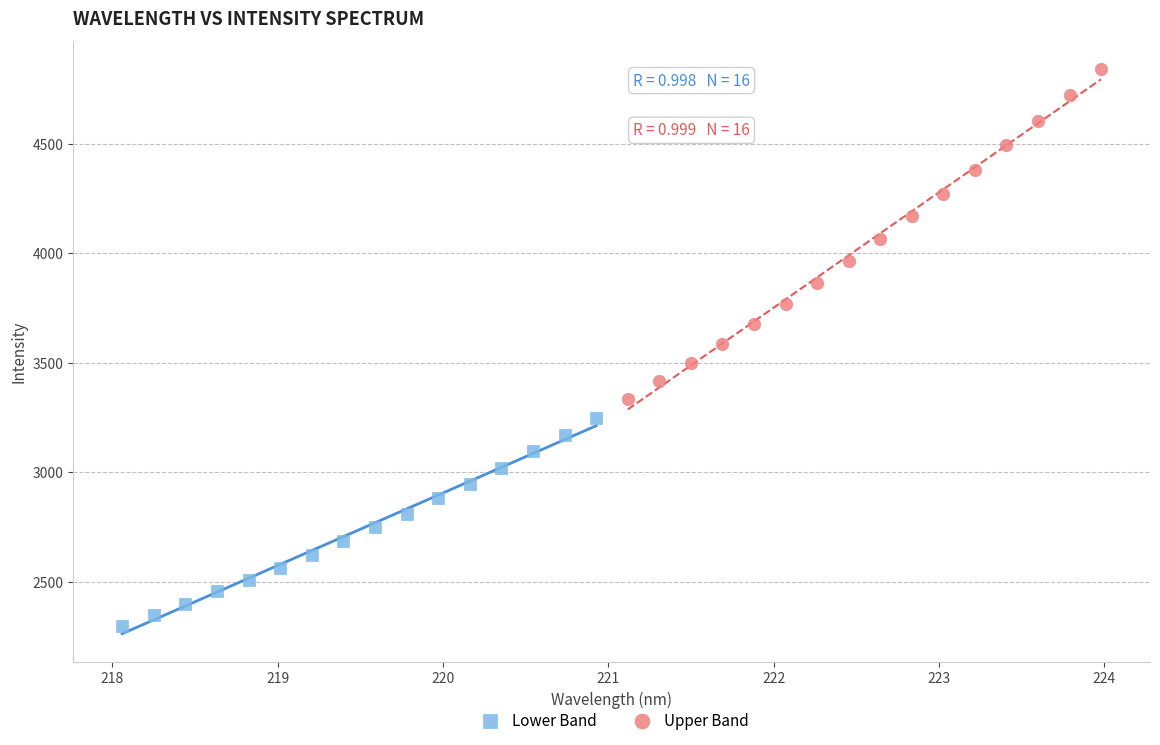

Which series has the widest spread of Y values?

Upper Band